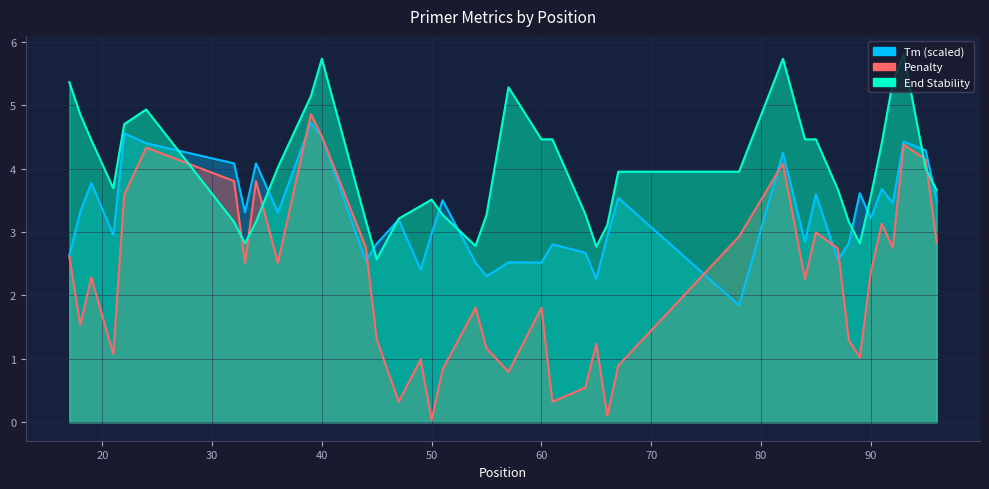

The value of End Stability at 36 is 6.6. True or false?

False